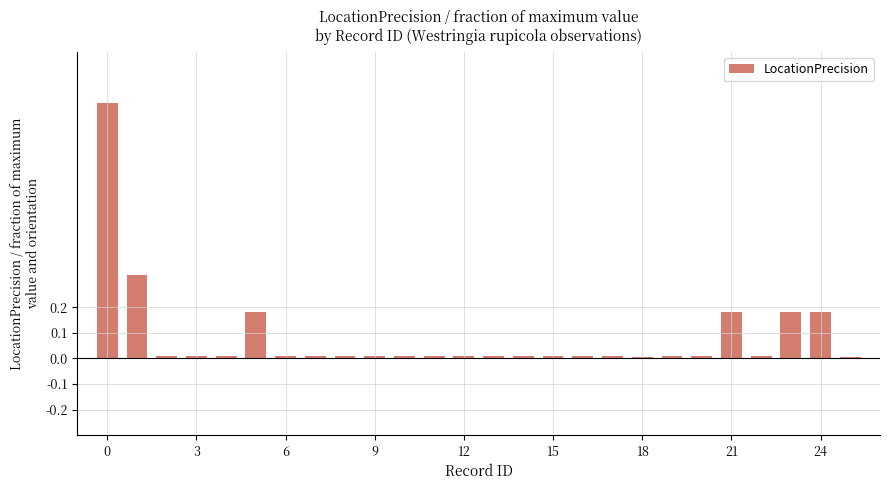

What is the greatest value displayed?

1.0